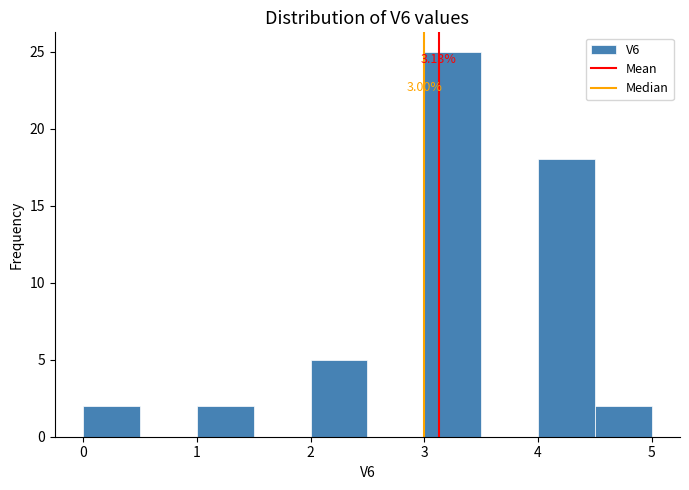

Which range on the x-axis has the tallest bar?

3.0 to 3.5